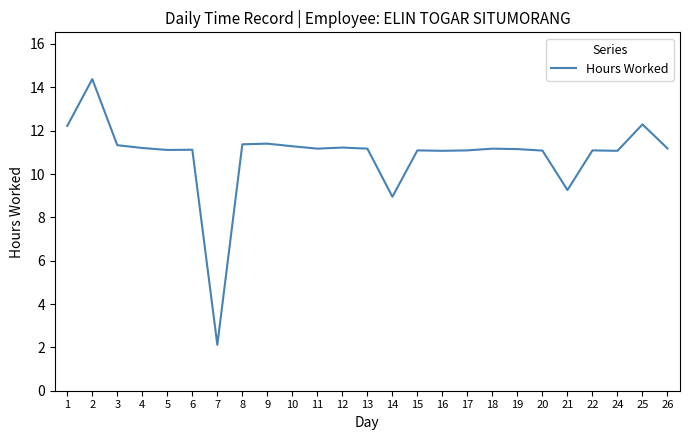

Which has a higher value, 21 or 2?

2